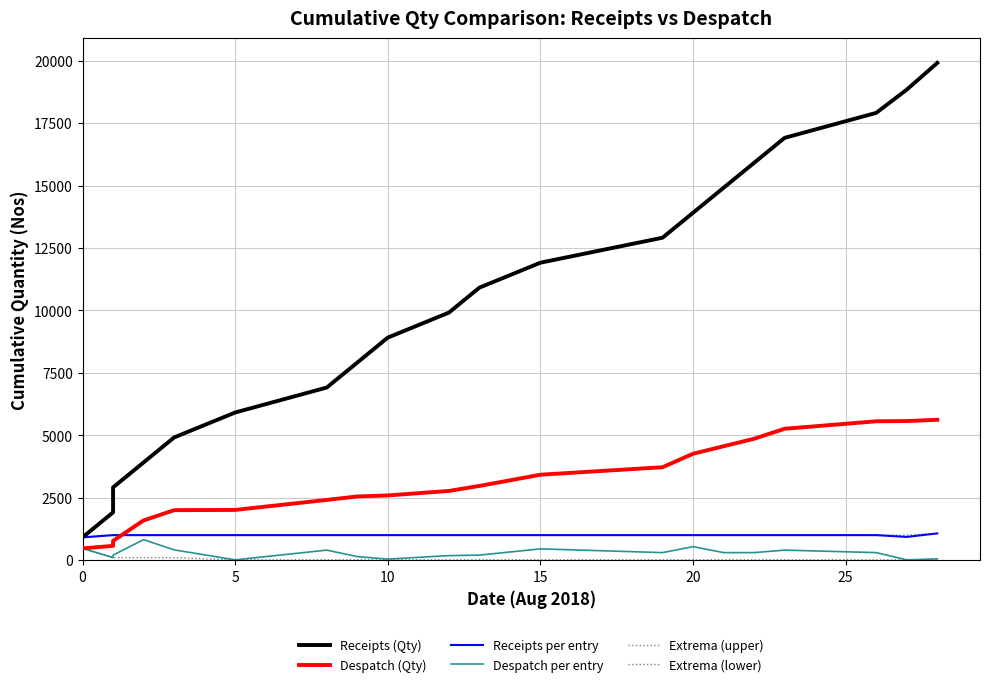

Which series has the largest total across all categories?

Receipts (Qty)